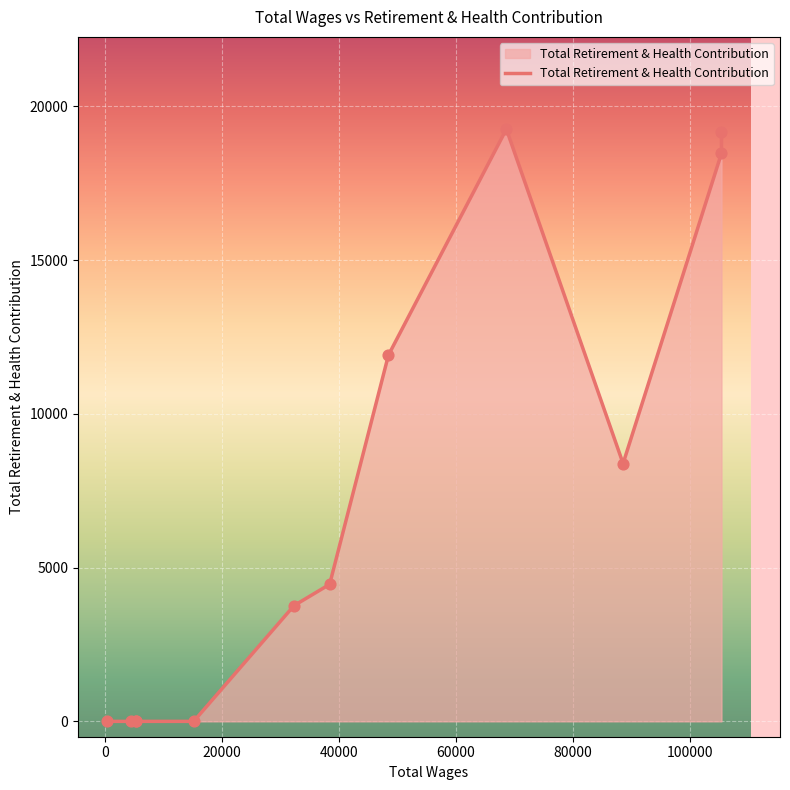

What is the change in value from 88569.0 to 440.0?

-8385